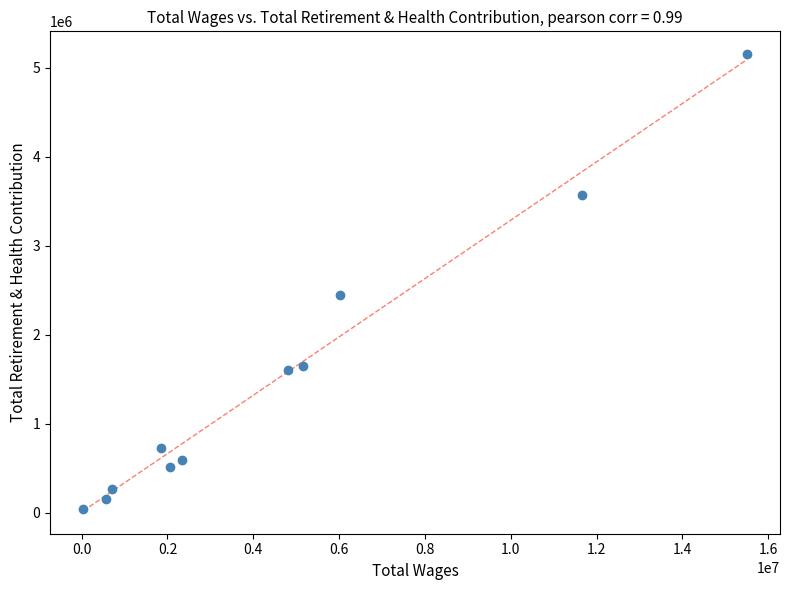

What is the range of X values (max minus min)?

15462875